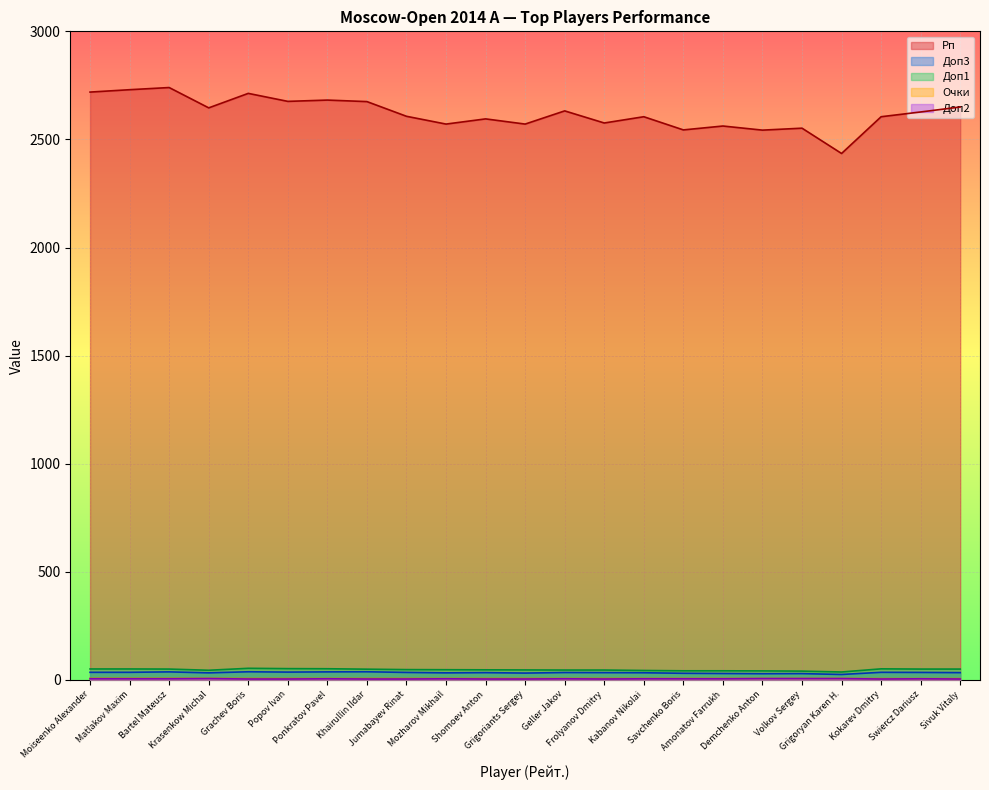

How many lines are shown in the chart?

5